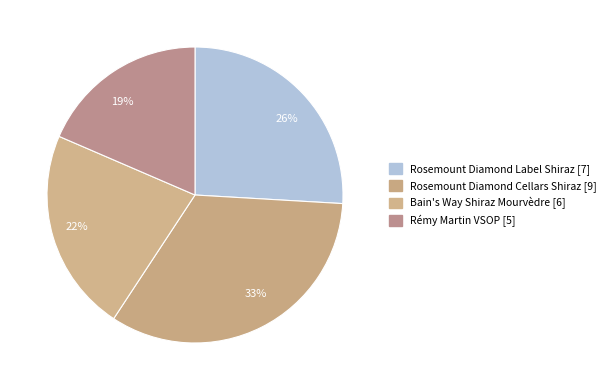

Does any single category account for the majority?

No